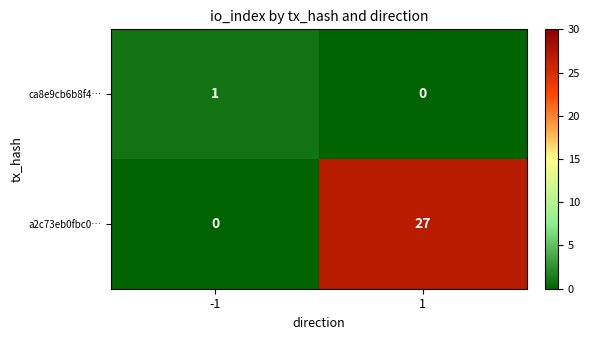

At -1, list the series in order from smallest to largest.

a2c73eb0fbc0…, ca8e9cb6b8f4…